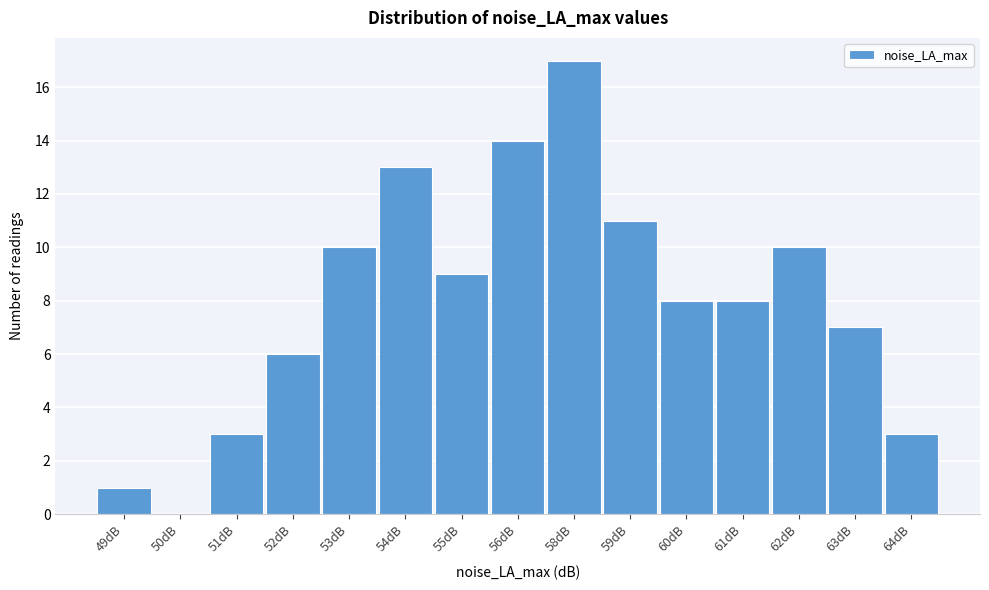

Reading left to right, what are all the values shown in this chart?

49dB=1	50dB=0	51dB=3	52dB=6	53dB=10	54dB=13	55dB=9	56dB=14	58dB=17	59dB=11	60dB=8	61dB=8	62dB=10	63dB=7	64dB=3